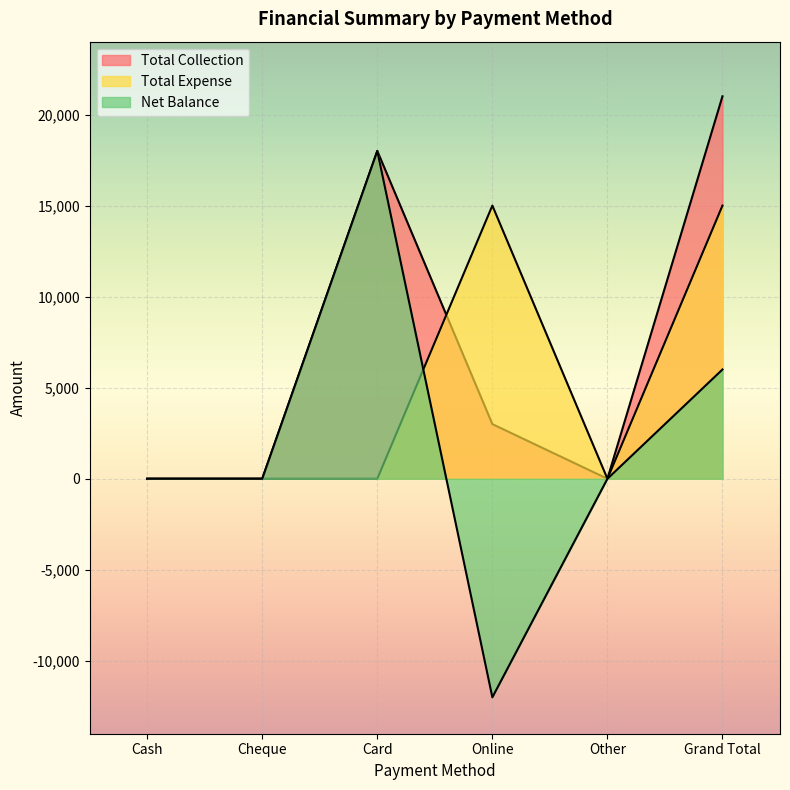

List the series in order of their peak value, lowest first.

Total Expense, Net Balance, Total Collection